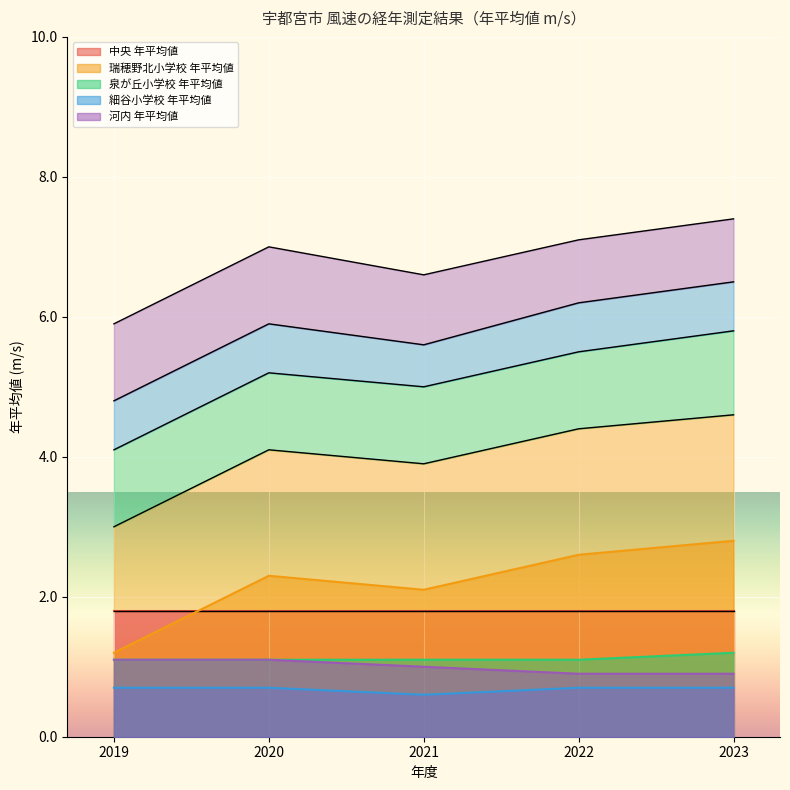

The 瑞穂野北小学校 年平均値 series shows 2.6 at 2022. True or false?

True